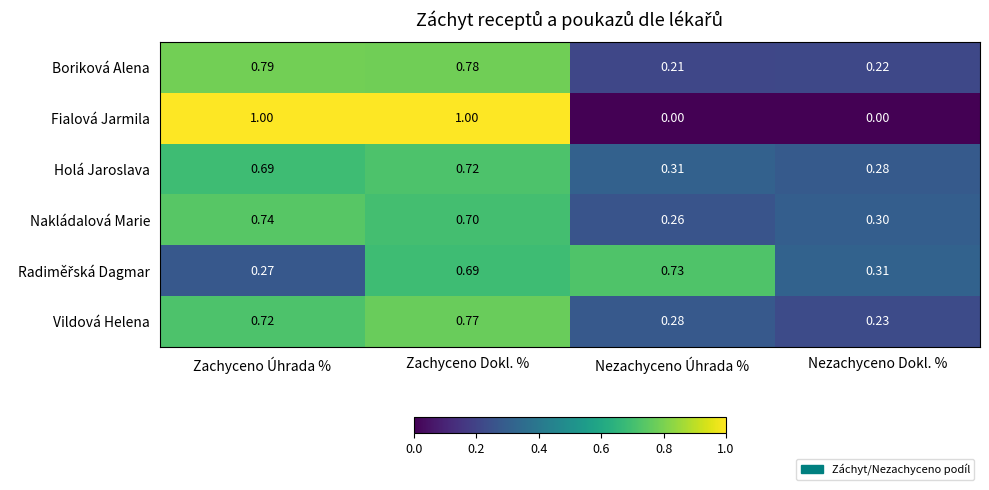

Rank the categories by Vildová Helena value from highest to lowest.

Zachyceno Dokl. %, Zachyceno Úhrada %, Nezachyceno Úhrada %, Nezachyceno Dokl. %